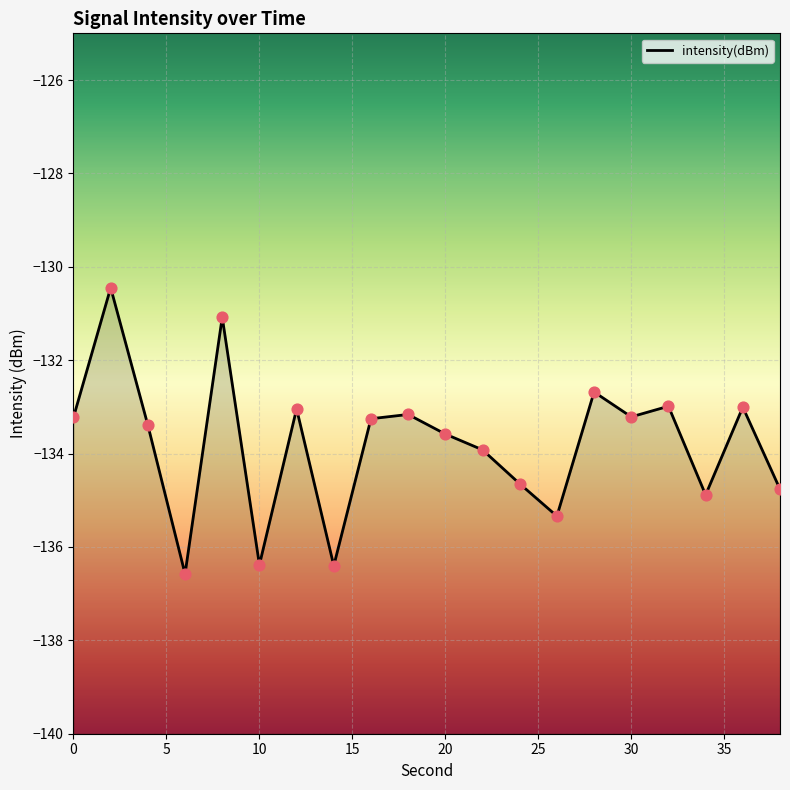

Which has a higher value, 12 or 28?

28